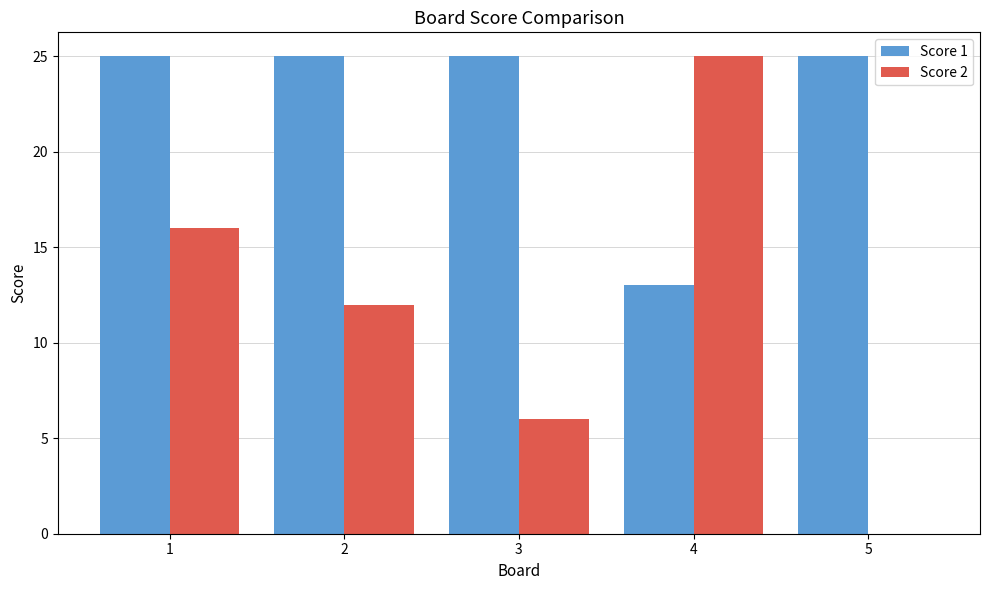

Is the value of Score 2 at 2 greater than the value of Score 1 at 5?

No